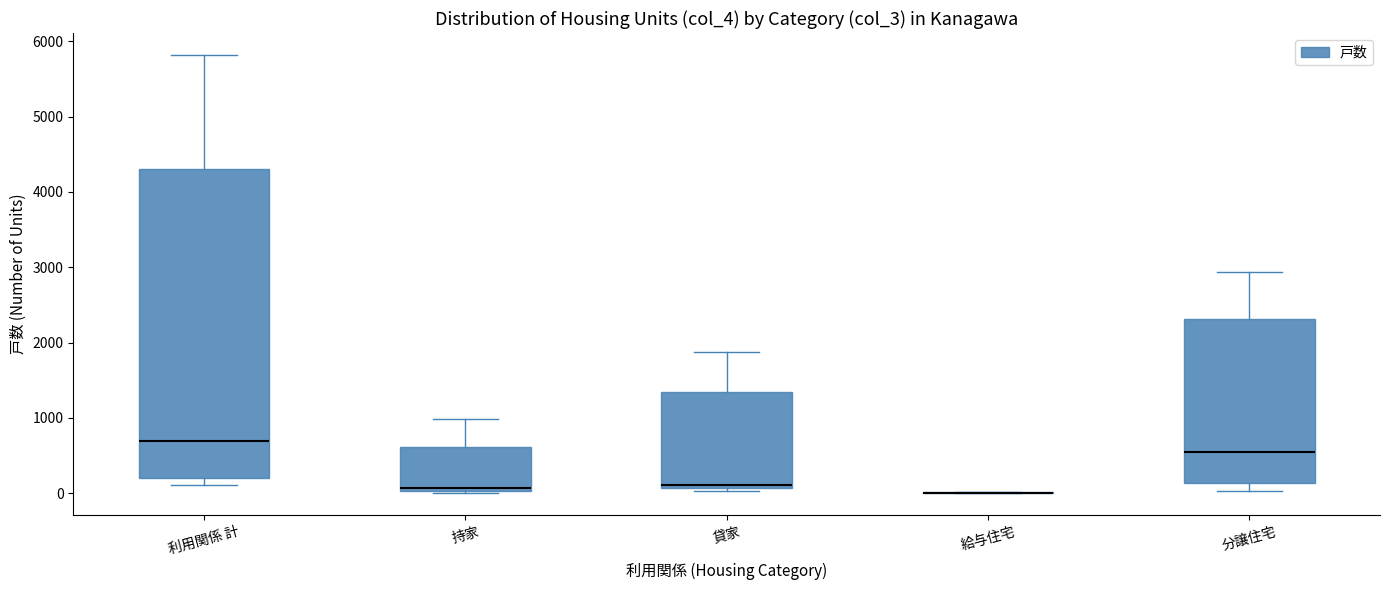

Where does the lower whisker of the box for 分譲住宅 end on the y-axis? The values are not printed on the chart, so give them approximately, as read against the axis.

0